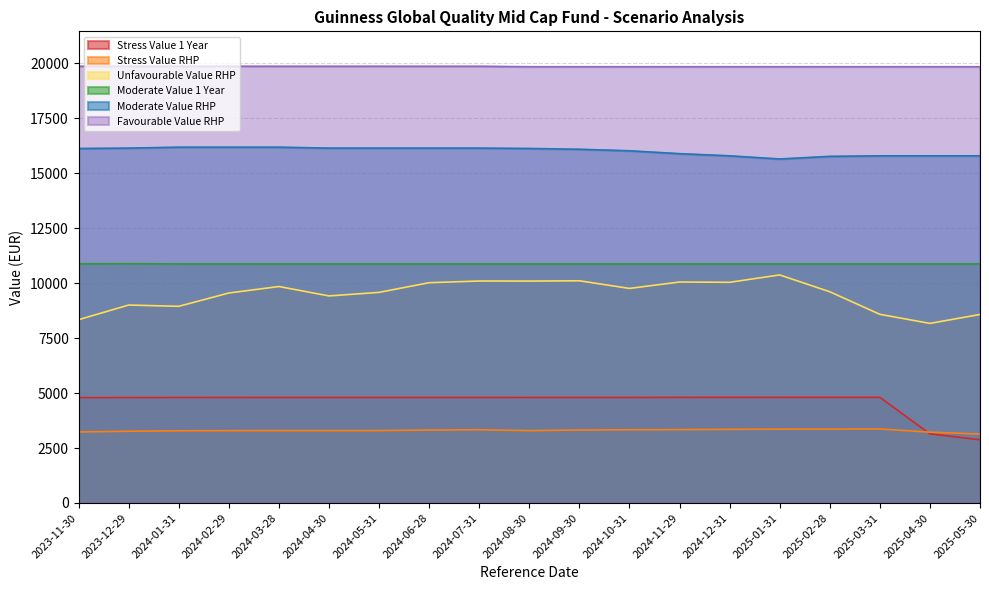

Which label corresponds to the smallest value in the chart?

2025-05-30